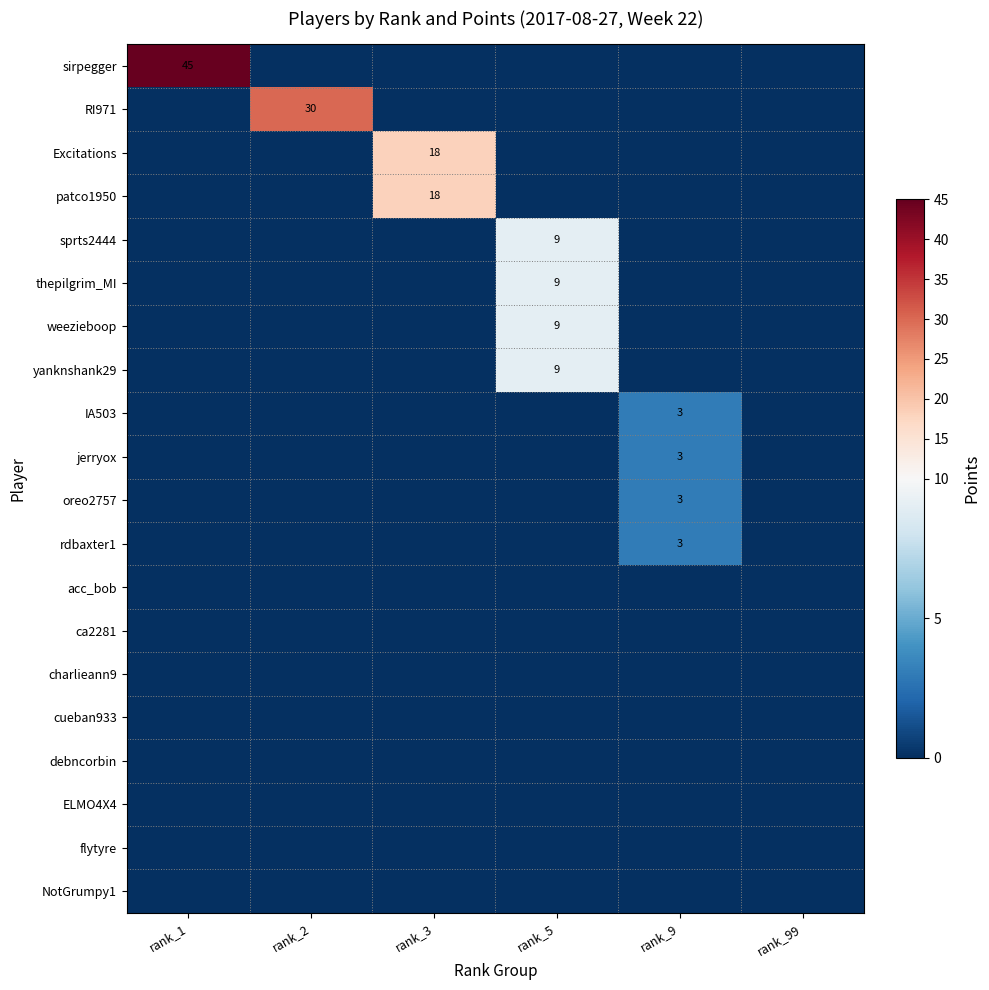

True or false: sirpegger has a value of 45 at rank_1.

True